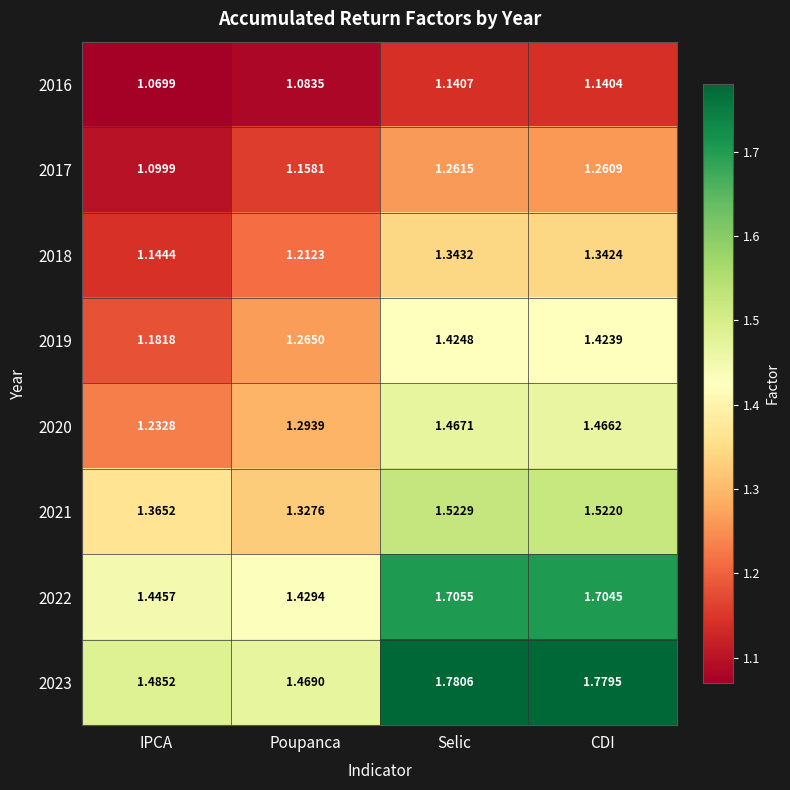

What is the difference between the highest and lowest values at Selic?

0.6